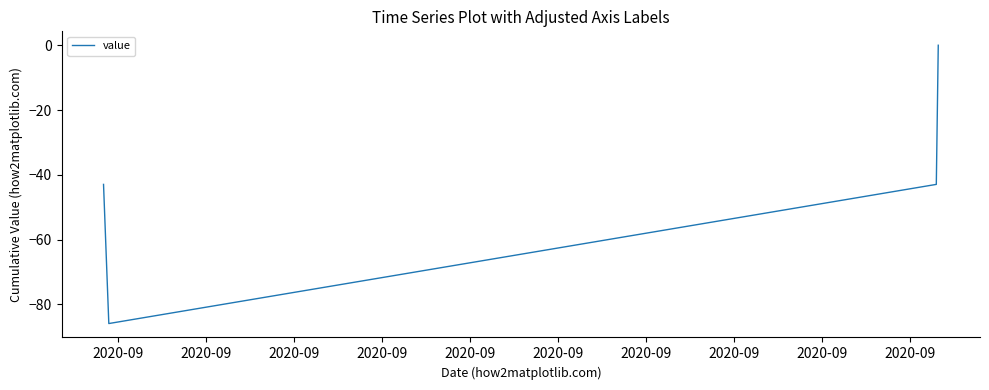

What is the smallest value displayed?

-85.9